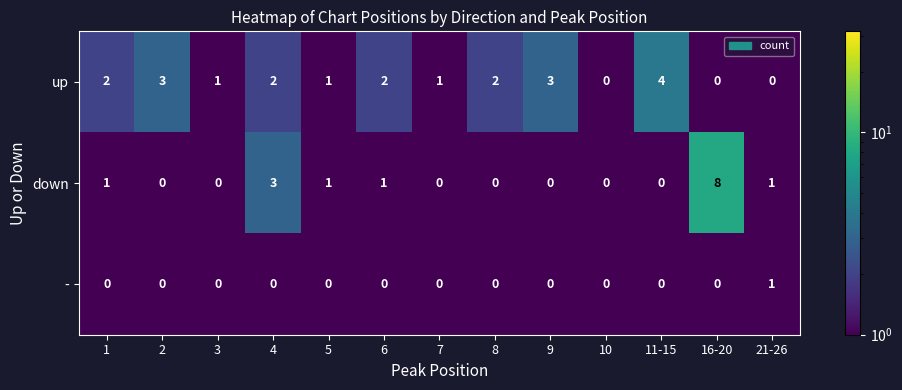

What is the maximum value shown in the chart?

8